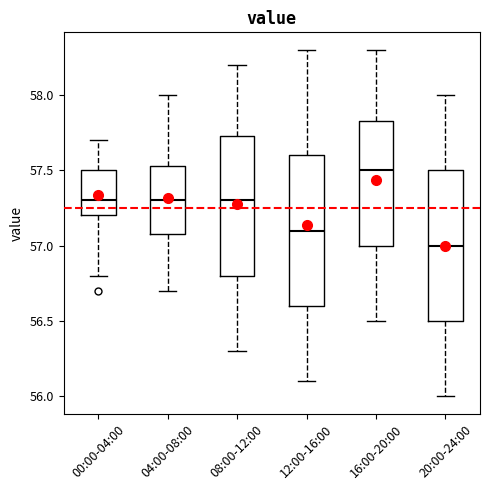

Which box has the lowest median line?

20:00-24:00